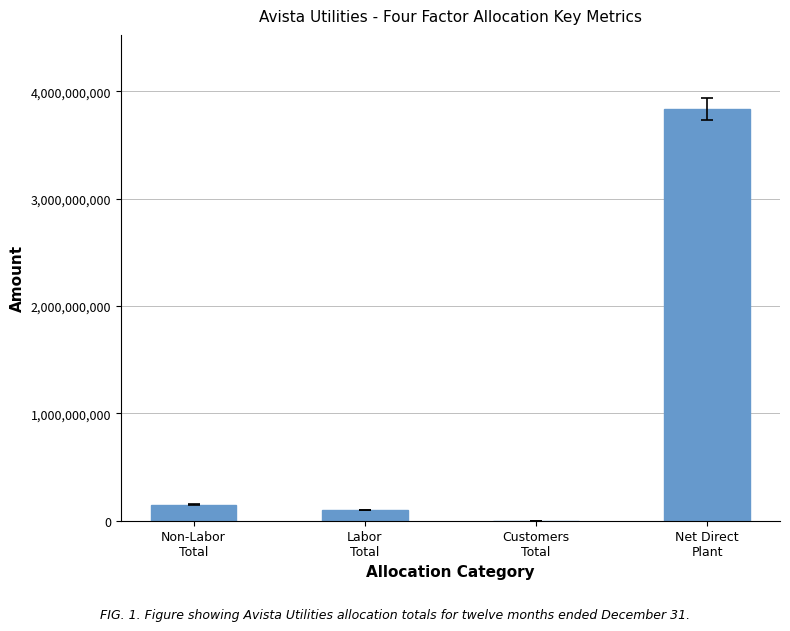

Where is the data nearest to the value 1918694564?

Non-Labor
Total